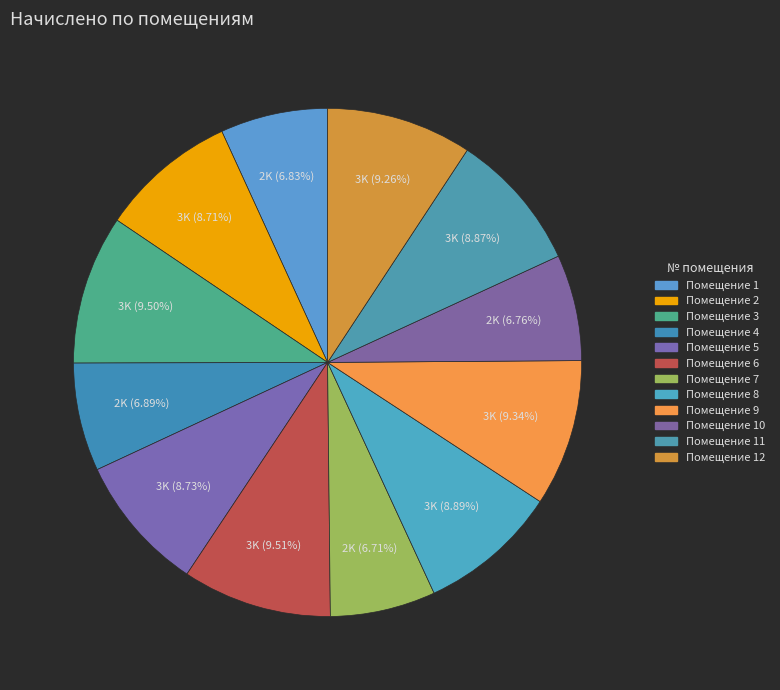

Count the number of slices in the pie.

12